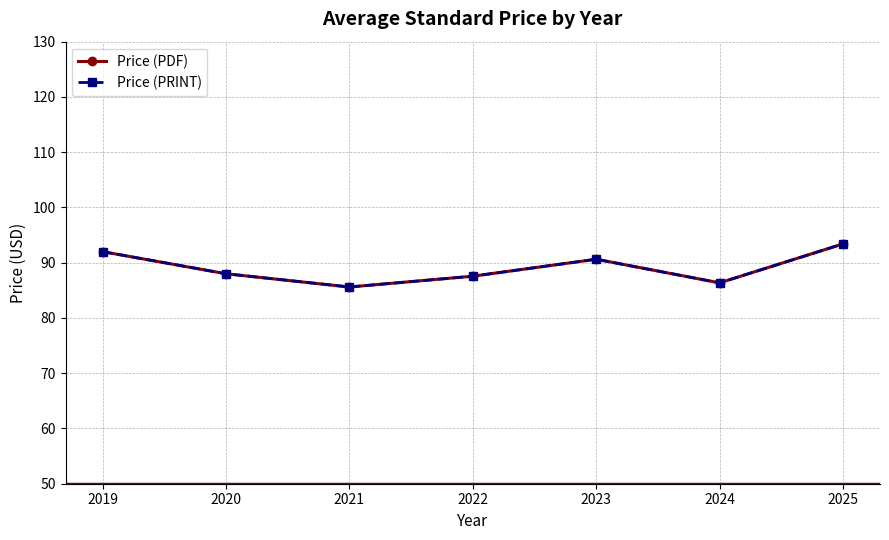

True or false: Price (PDF) and Price (PRINT) cross at least once.

False